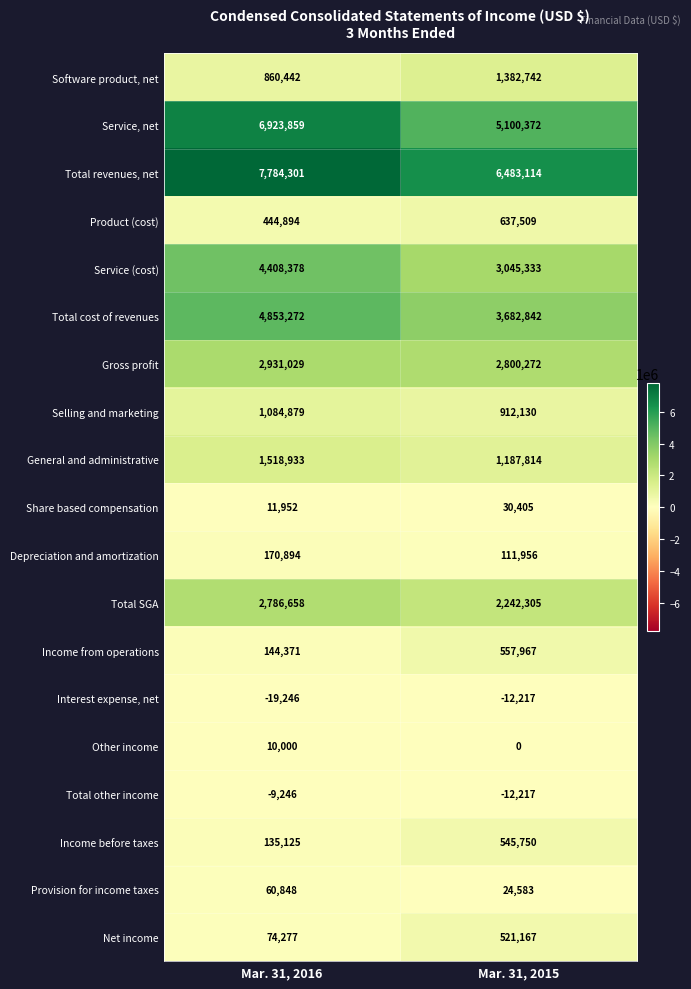

What is the sum of all Total other income values?

-21463